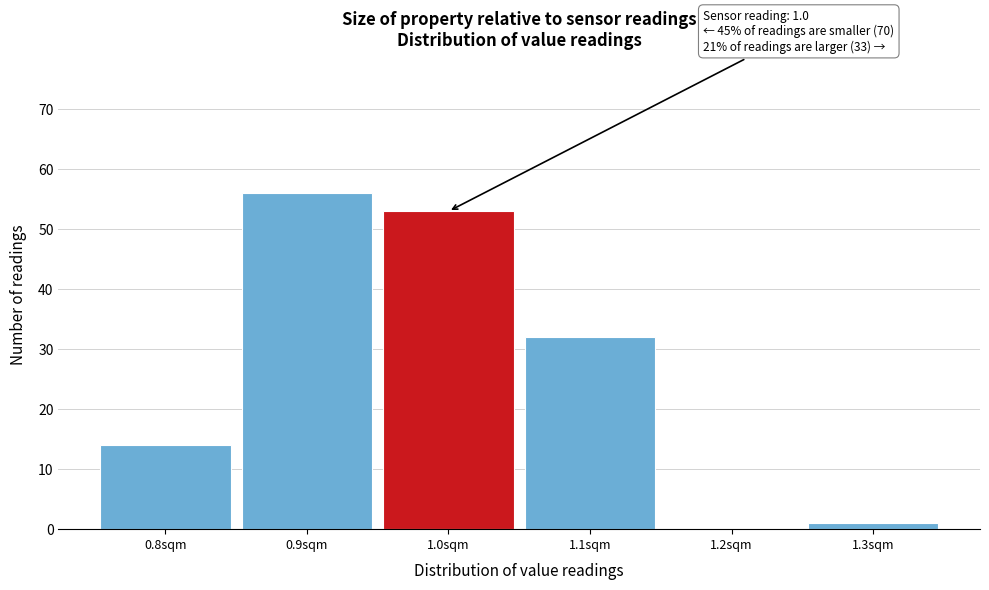

Over which range of the x-axis is the bar tallest?

0.85 to 0.95